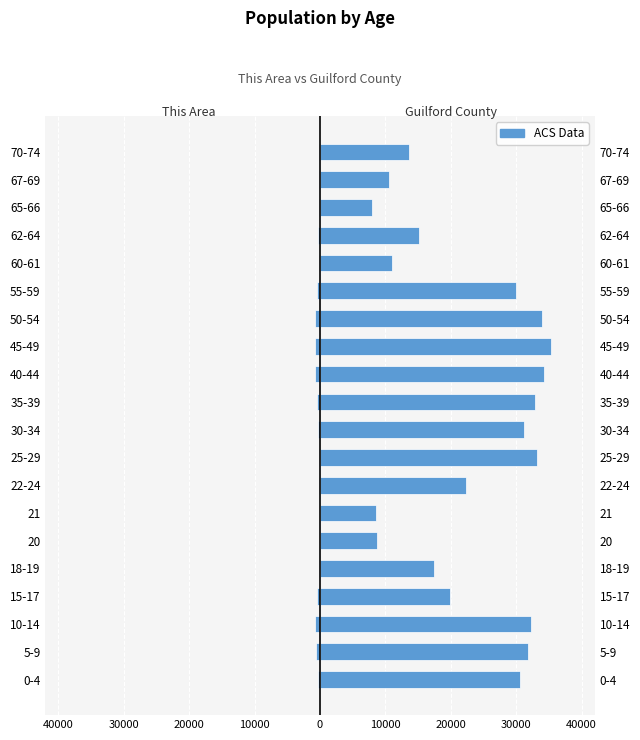

Rank the series by their average value, from highest to lowest.

Guilford County, This Area